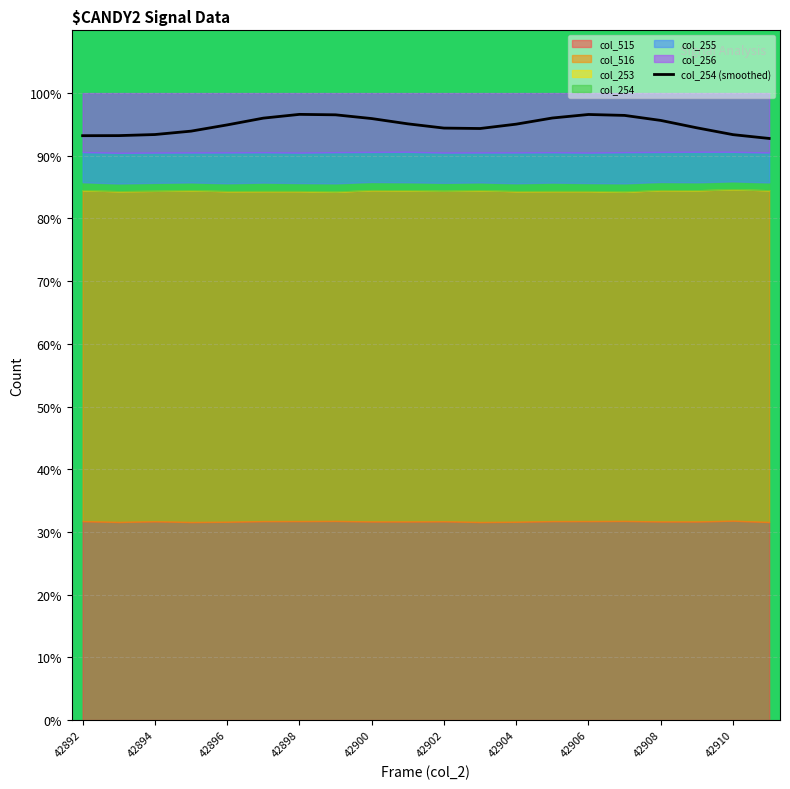

How many lines are shown in the chart?

1